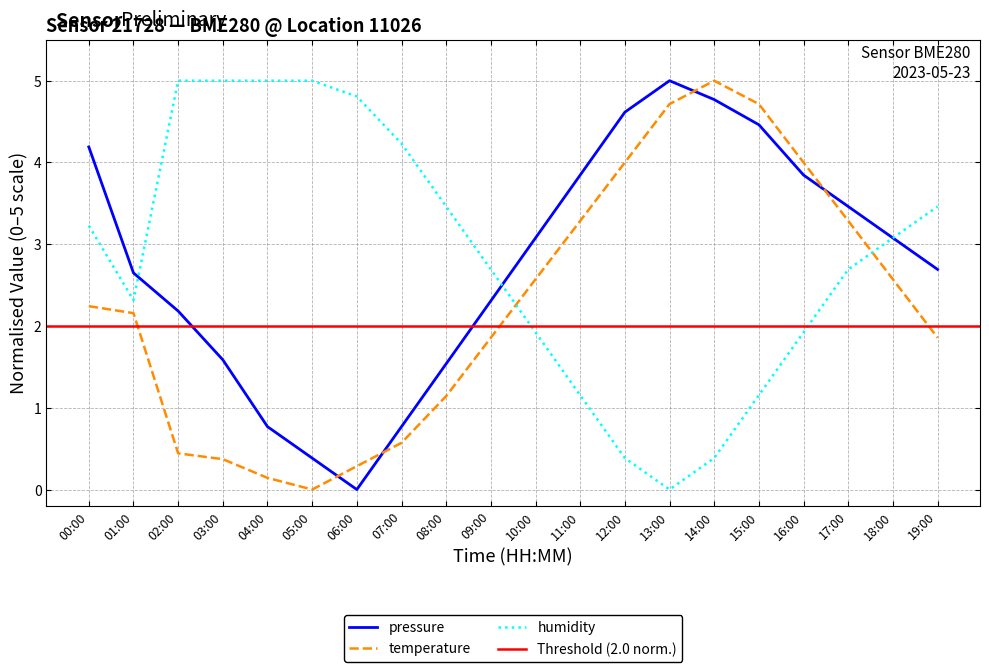

How many positive values does the pressure series have?

19